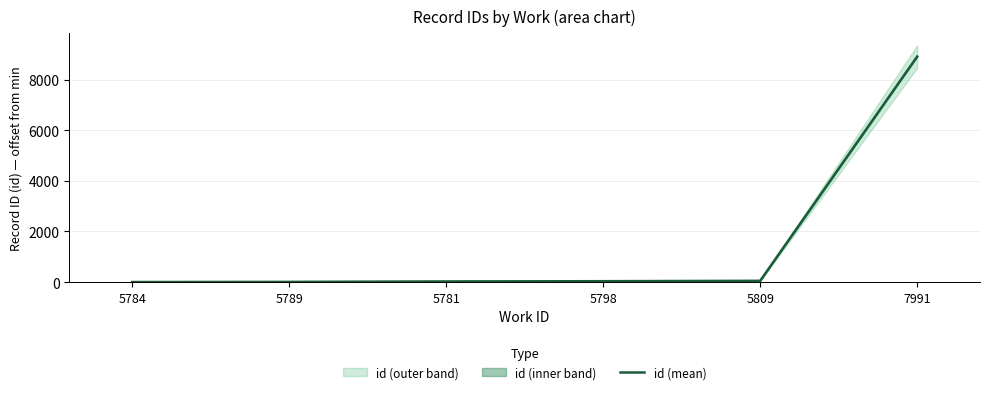

How many data points does each series have?

6